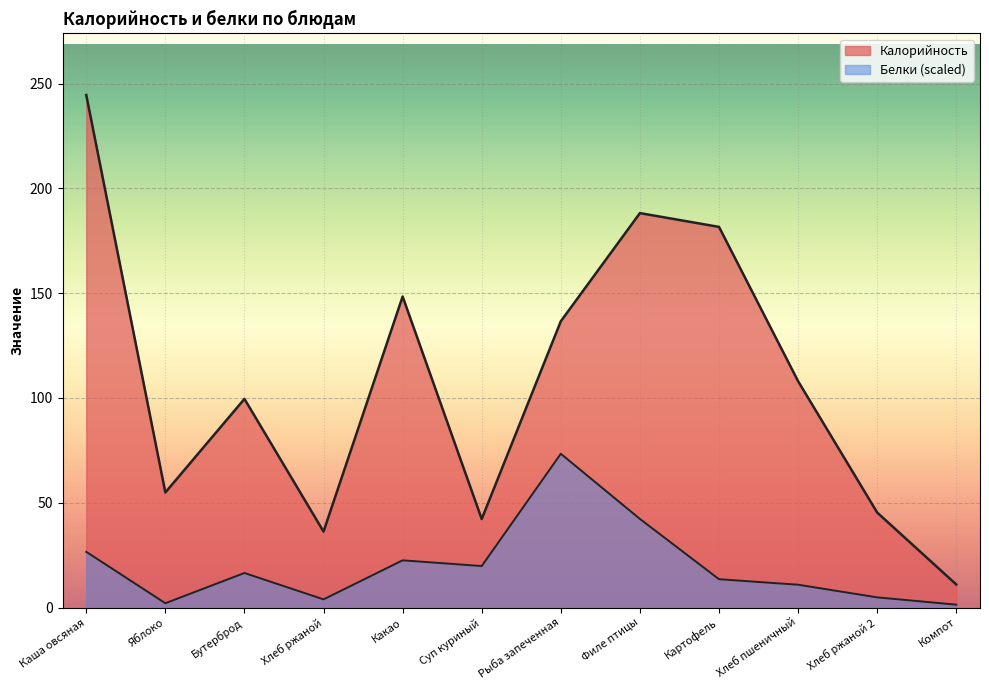

Read the Калорийность value at Филе птицы.

188.2